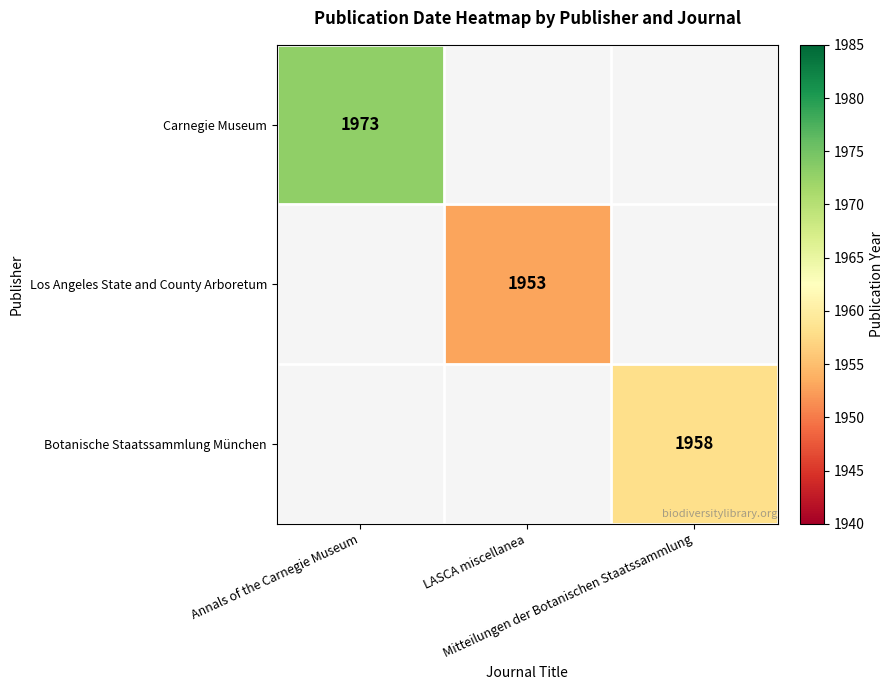

Read the Carnegie Museum value at Annals of the Carnegie Museum, to the nearest 50.

1950